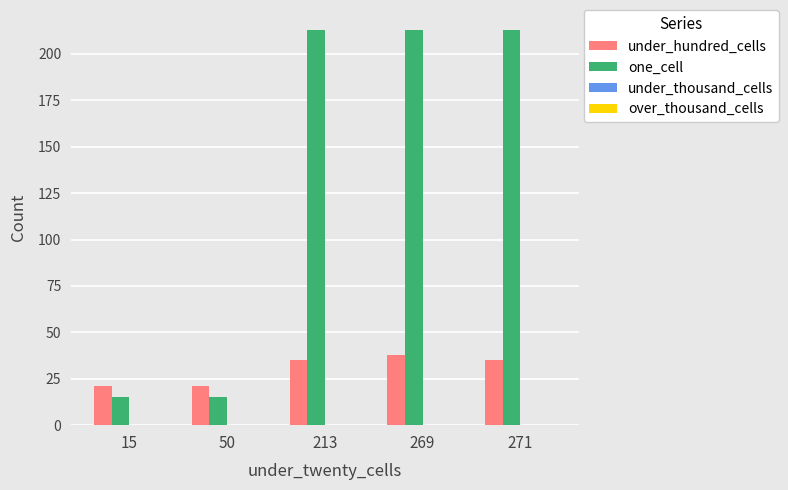

Does the chart contain stacked bars?

No